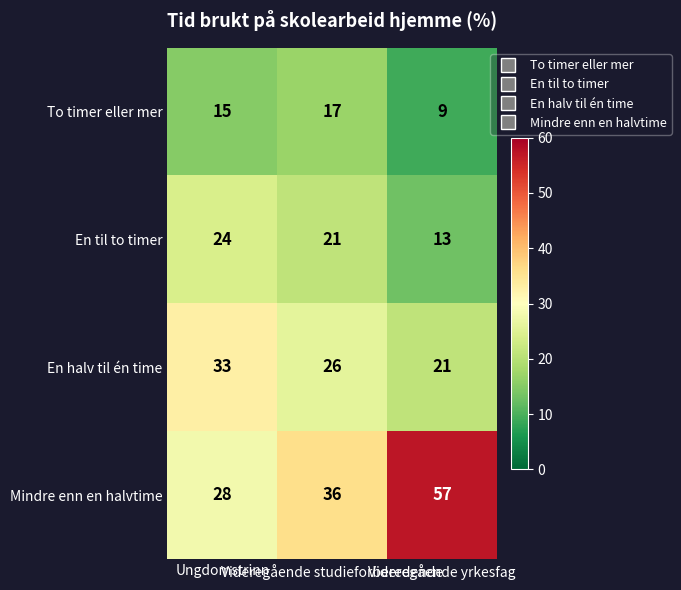

Between Ungdomstrinn and Videregående yrkesfag, which series saw the biggest shift?

Mindre enn en halvtime